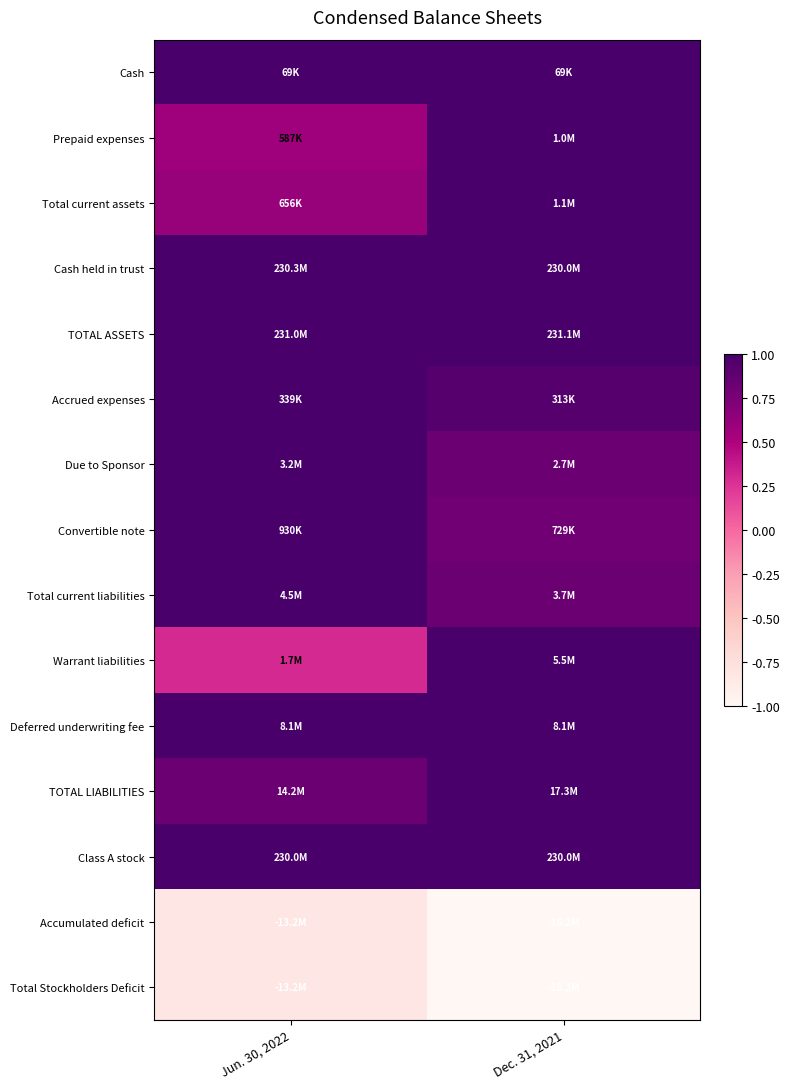

Reading left to right, extract all data points from this chart.

Cash: Jun. 30, 2022=1.0	Dec. 31, 2021=1.0
Prepaid expenses: Jun. 30, 2022=0.6	Dec. 31, 2021=1.0
Total current assets: Jun. 30, 2022=0.6	Dec. 31, 2021=1.0
Cash held in trust: Jun. 30, 2022=1.0	Dec. 31, 2021=1.0
TOTAL ASSETS: Jun. 30, 2022=1.0	Dec. 31, 2021=1.0
Accrued expenses: Jun. 30, 2022=1.0	Dec. 31, 2021=0.9
Due to Sponsor: Jun. 30, 2022=1.0	Dec. 31, 2021=0.8
Convertible note: Jun. 30, 2022=1.0	Dec. 31, 2021=0.8
Total current liabilities: Jun. 30, 2022=1.0	Dec. 31, 2021=0.8
Warrant liabilities: Jun. 30, 2022=0.3	Dec. 31, 2021=1.0
Deferred underwriting fee: Jun. 30, 2022=1.0	Dec. 31, 2021=1.0
TOTAL LIABILITIES: Jun. 30, 2022=0.8	Dec. 31, 2021=1.0
Class A stock: Jun. 30, 2022=1.0	Dec. 31, 2021=1.0
Accumulated deficit: Jun. 30, 2022=-0.8	Dec. 31, 2021=-1.0
Total Stockholders Deficit: Jun. 30, 2022=-0.8	Dec. 31, 2021=-1.0